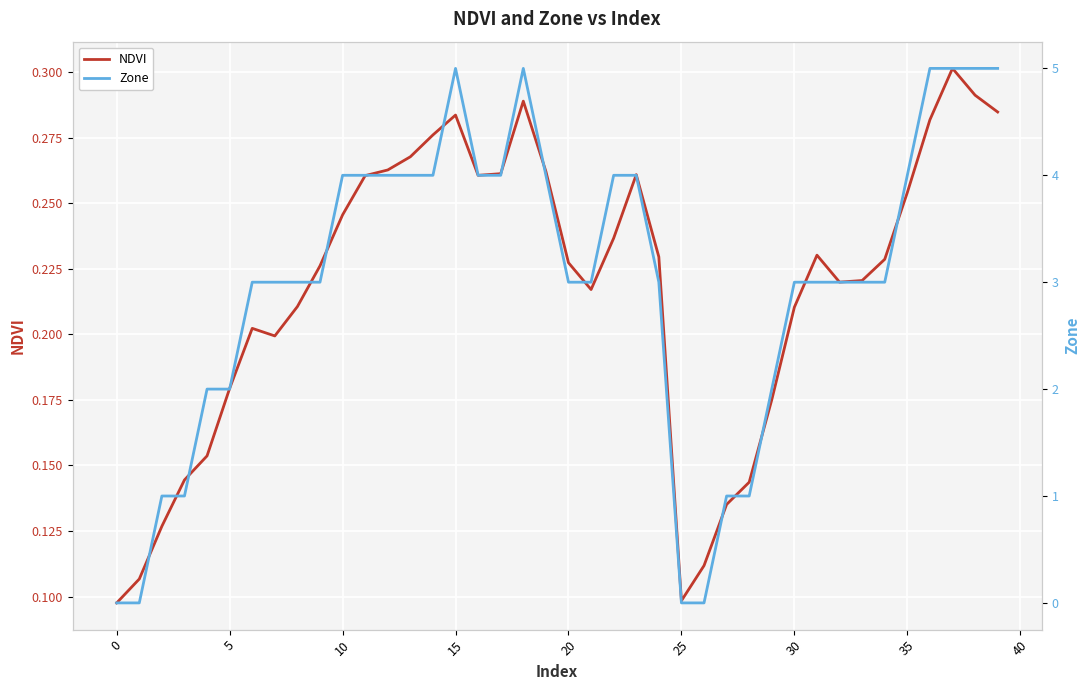

How many times do Zone and NDVI cross each other?

3